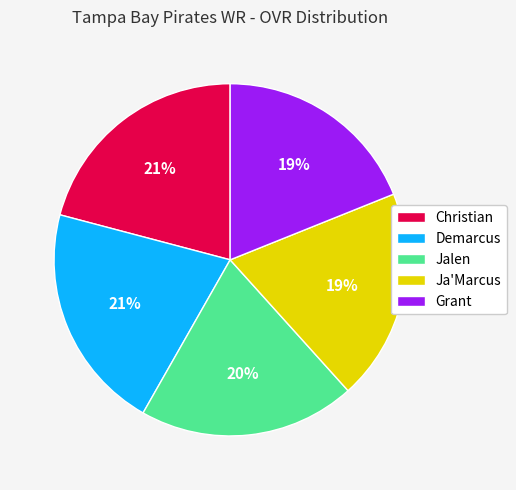

Is the sum of Jalen and Demarcus greater than half?

No